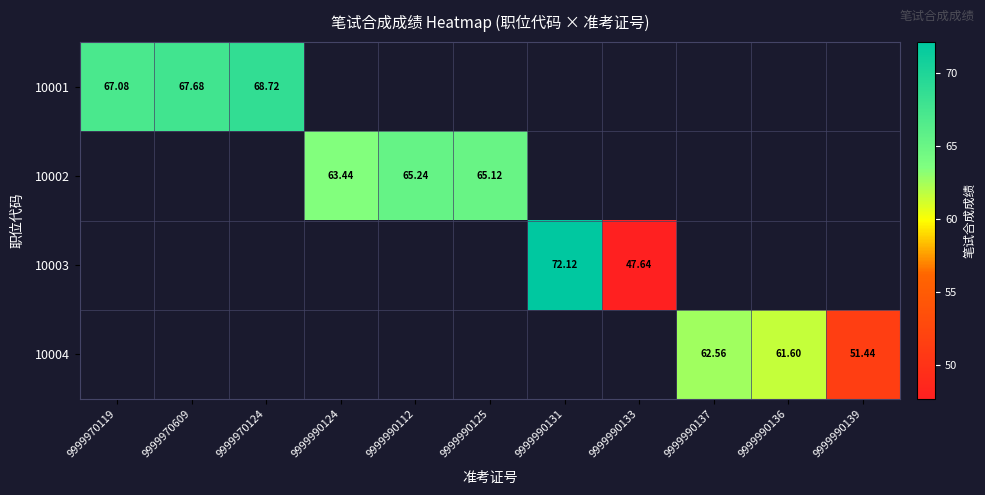

Where is 10001 nearest to the value 67?

9999970119